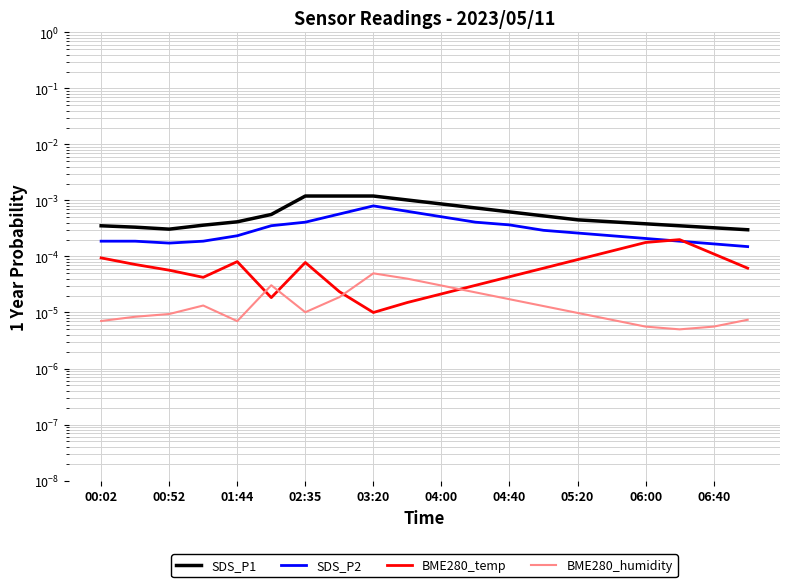

Rank the series at 05:20 from highest to lowest value.

SDS_P1, SDS_P2, BME280_temp, BME280_humidity